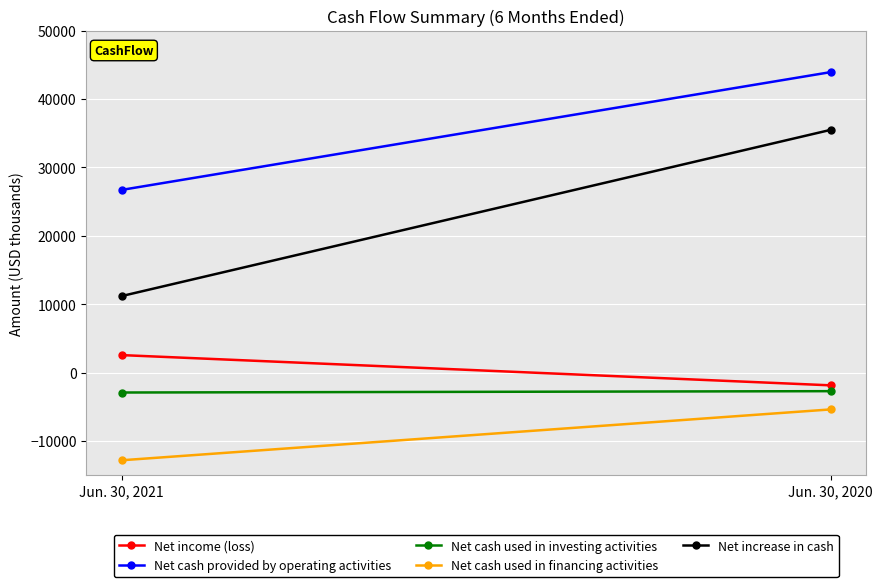

True or false: Net cash used in financing activities has a value of -18847 at Jun. 30, 2021.

False